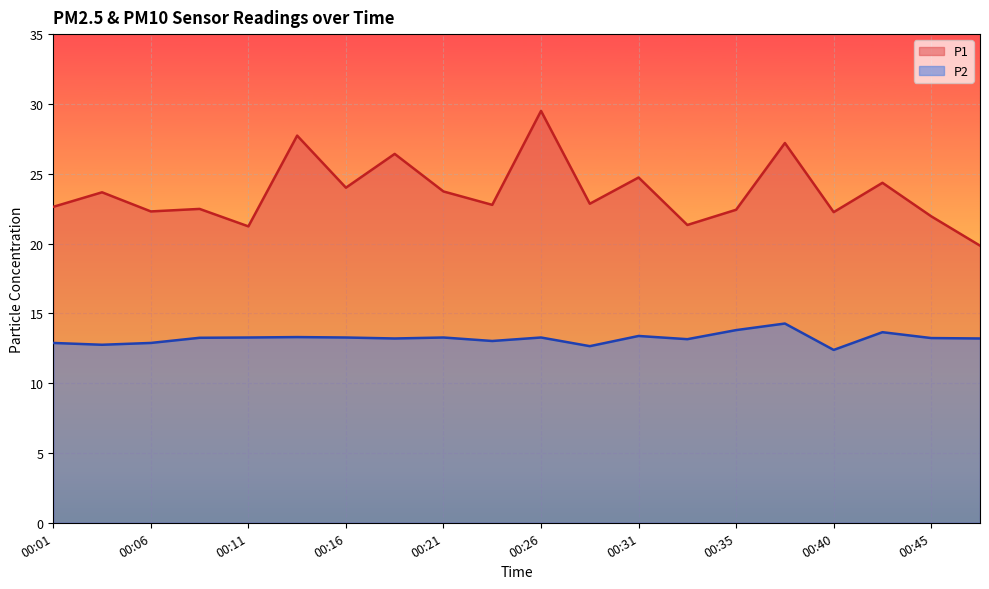

What is the difference between the P2 values at 00:38 and 00:35?

0.5